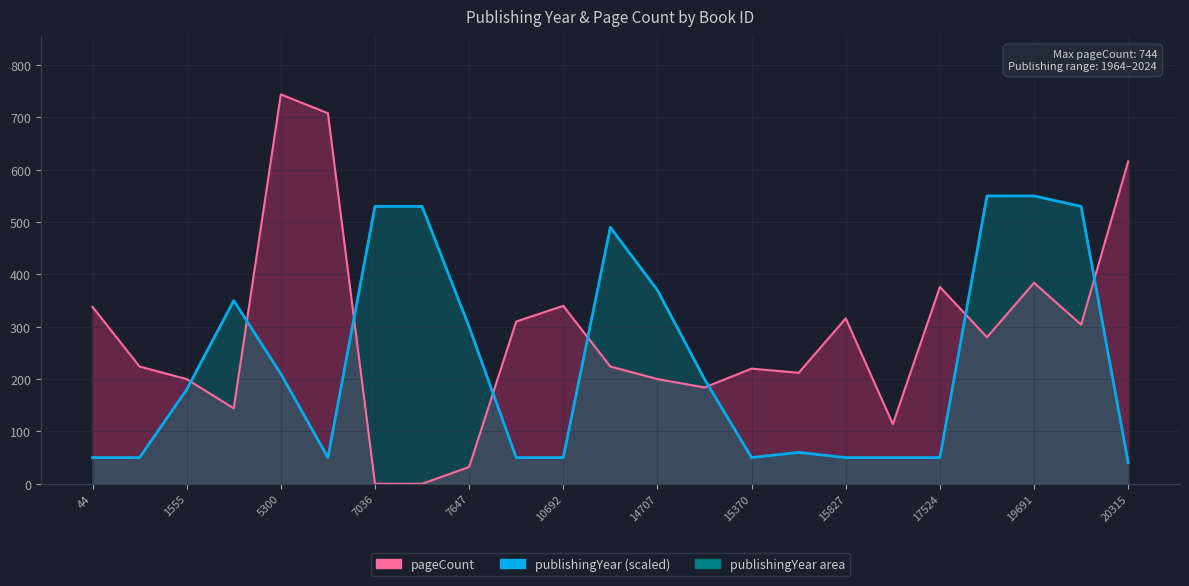

Where does the pageCount line series first go above 224?

44